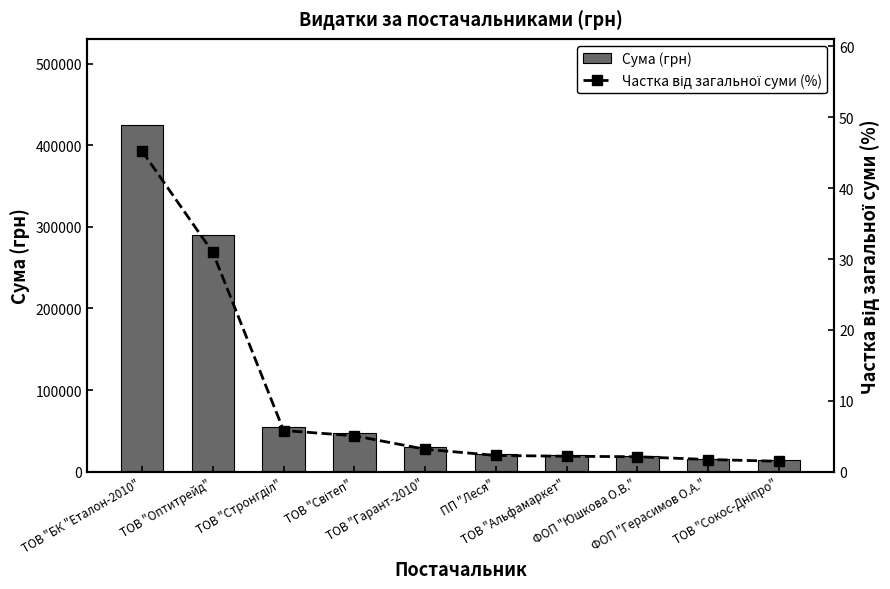

What is the difference between the second highest and minimum values in the Частка від загальної суми (%) series?

29.5